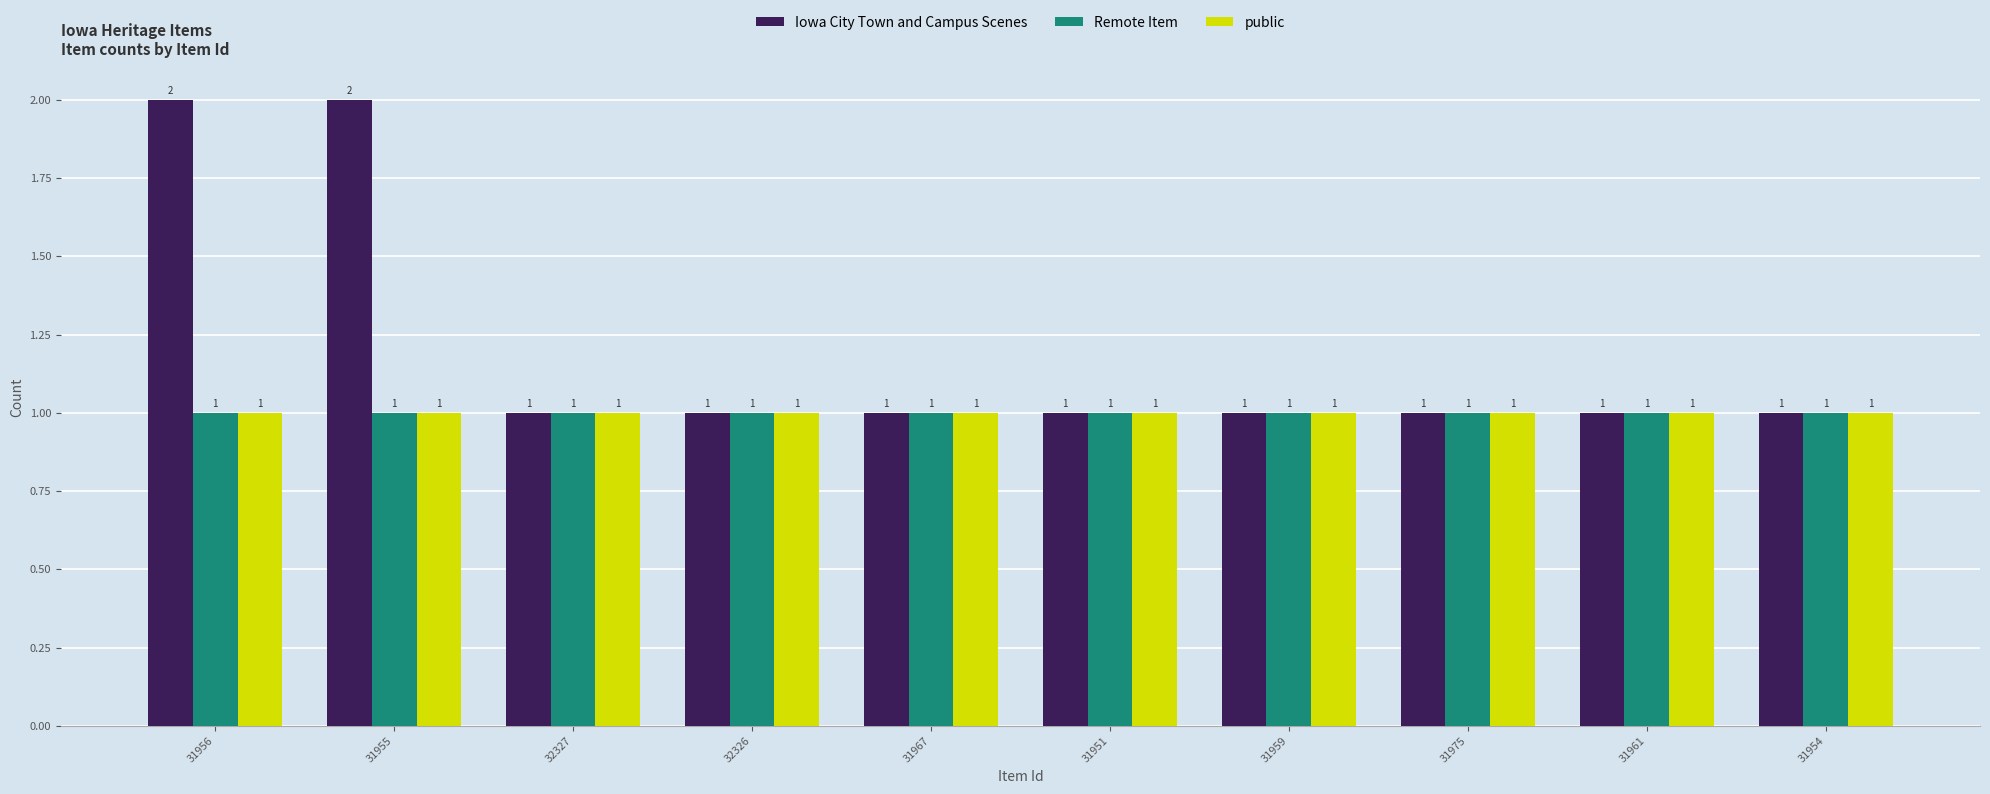

What is the total value across all series at 32327?

3